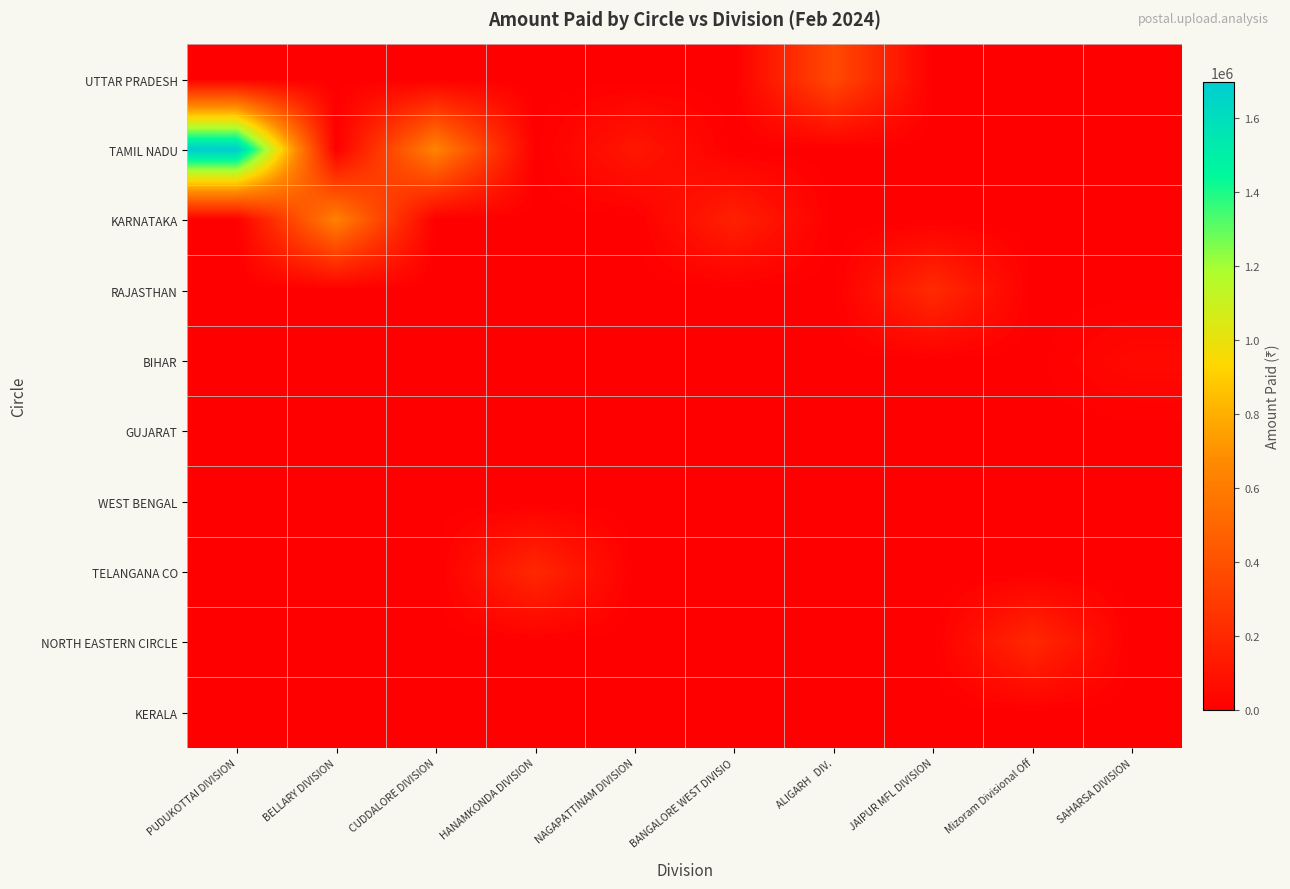

At BANGALORE WEST DIVISIO, list the series in order from smallest to largest.

UTTAR PRADESH, TAMIL NADU, RAJASTHAN, BIHAR, GUJARAT, WEST BENGAL, TELANGANA CO, NORTH EASTERN CIRCLE, KERALA, KARNATAKA